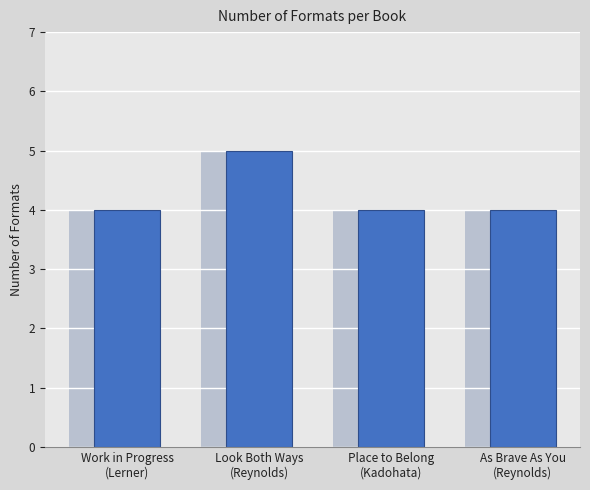

Does the chart contain any negative values?

No